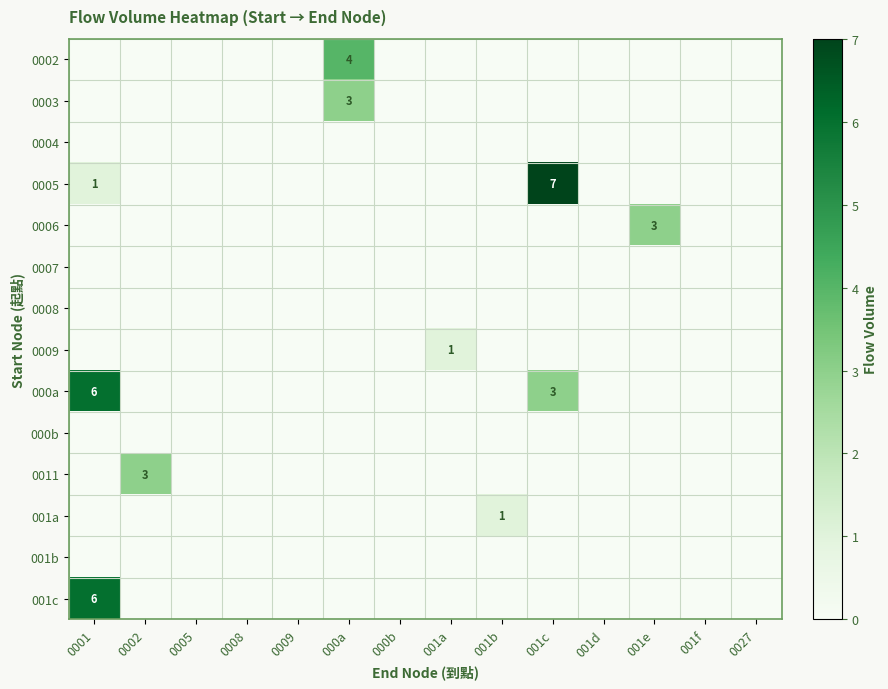

At how many categories does at least one series exceed 1?

5